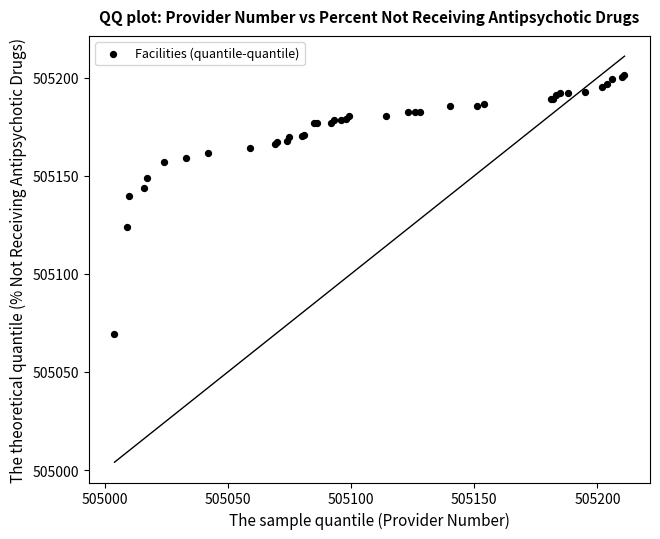

What Y value in the scatter plot is closest to 505135?

505139.8